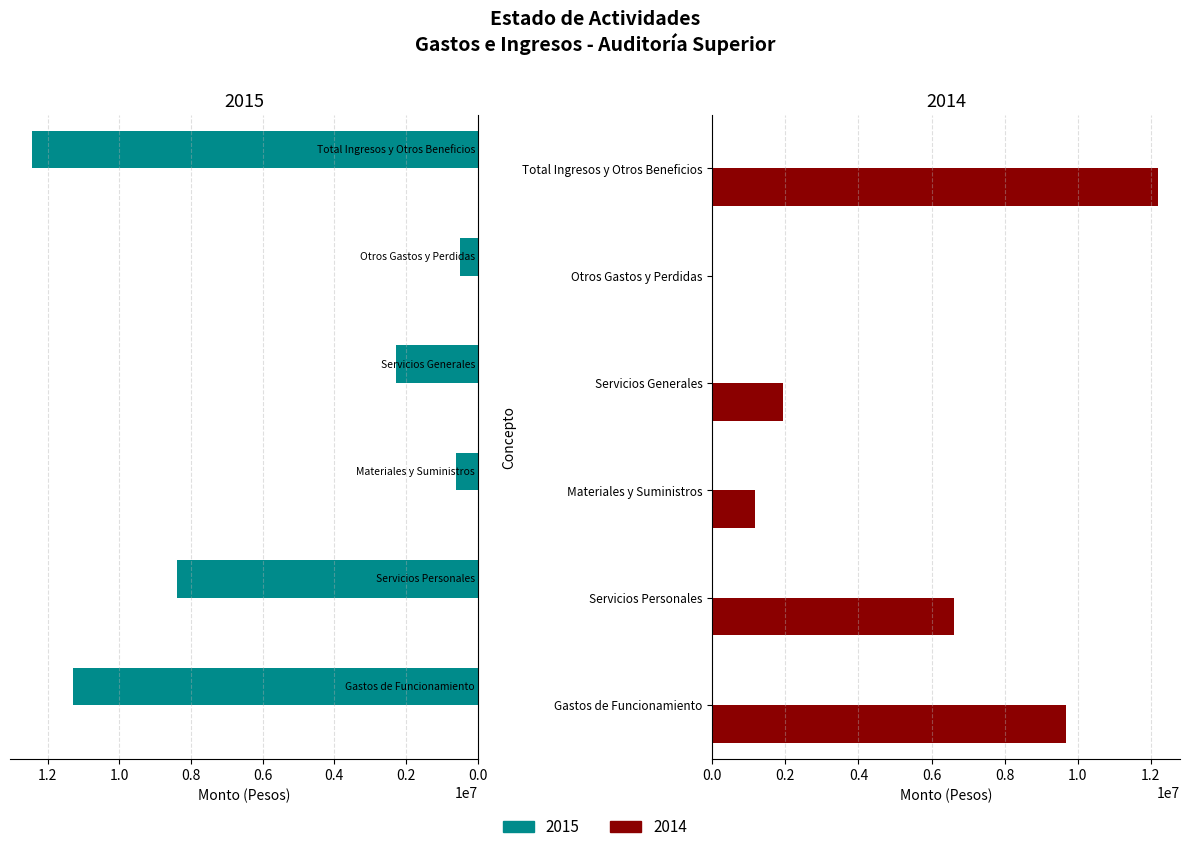

Reading left to right, what are all the values shown in this chart?

2015: Gastos de Funcionamiento=11297019	Servicios Personales=8391682	Materiales y Suministros=612279	Servicios Generales=2293058	Otros Gastos y Perdidas=480911	Total Ingresos y Otros Beneficios=12426977
2014: Gastos de Funcionamiento=9688279	Servicios Personales=6608889	Materiales y Suministros=1156830	Servicios Generales=1922560	Otros Gastos y Perdidas=0	Total Ingresos y Otros Beneficios=12190385